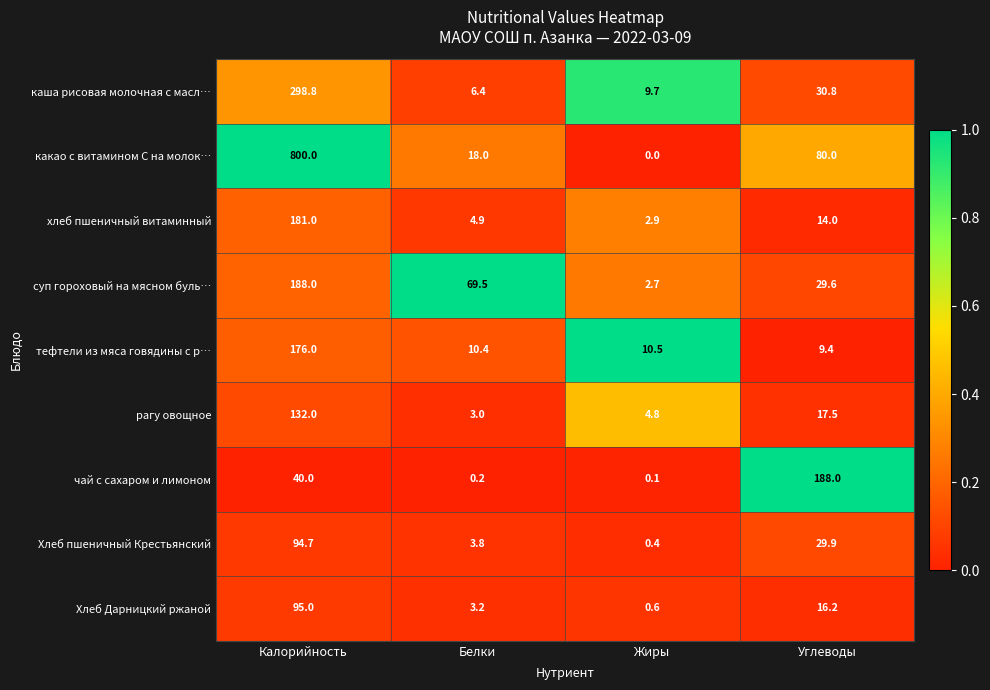

Read the хлеб пшеничный витаминный value at Жиры.

2.9